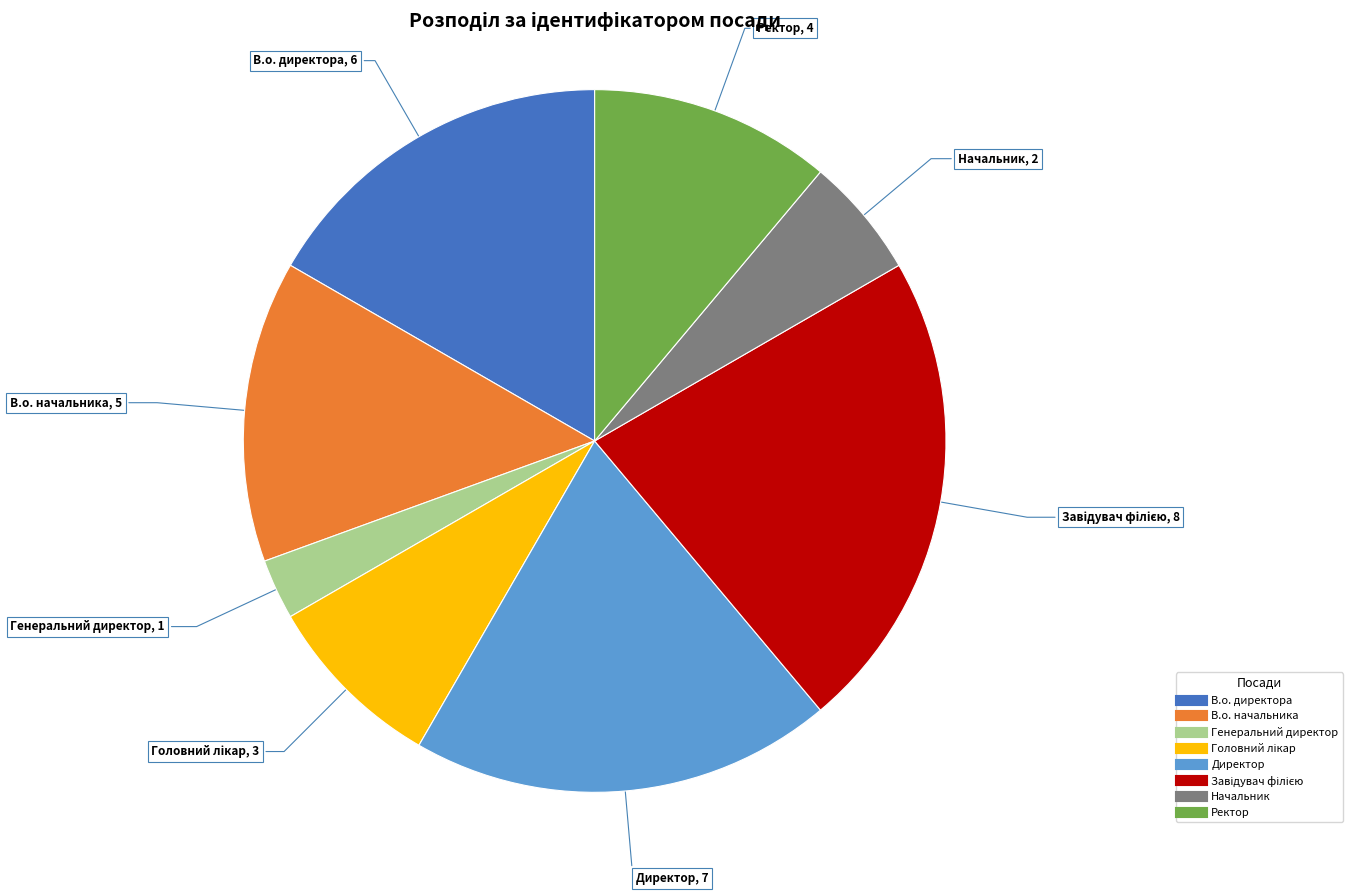

Count the number of slices in the pie.

8